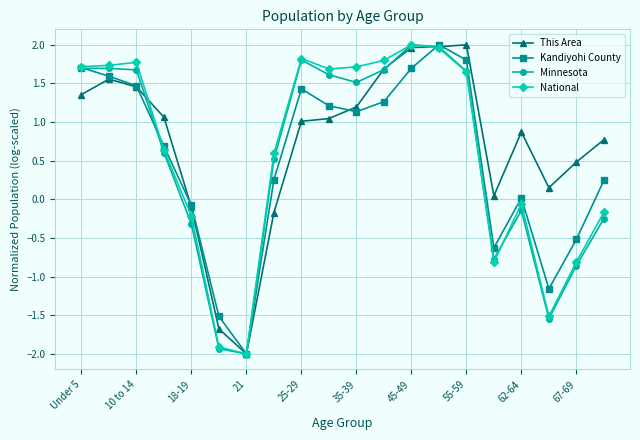

How many interior local peaks does the Minnesota series have?

4